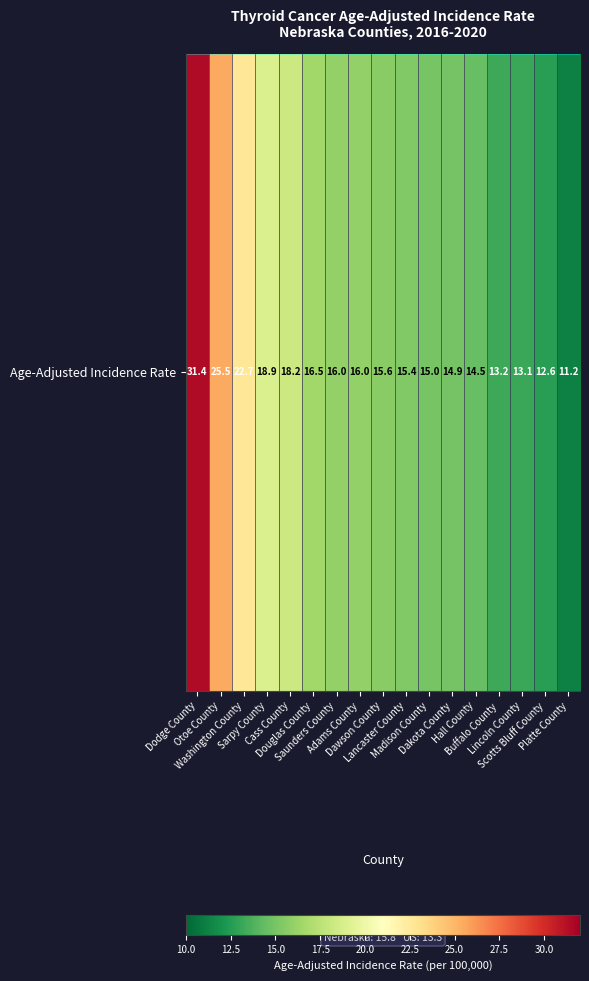

Where does the data first go above 15?

Dodge County